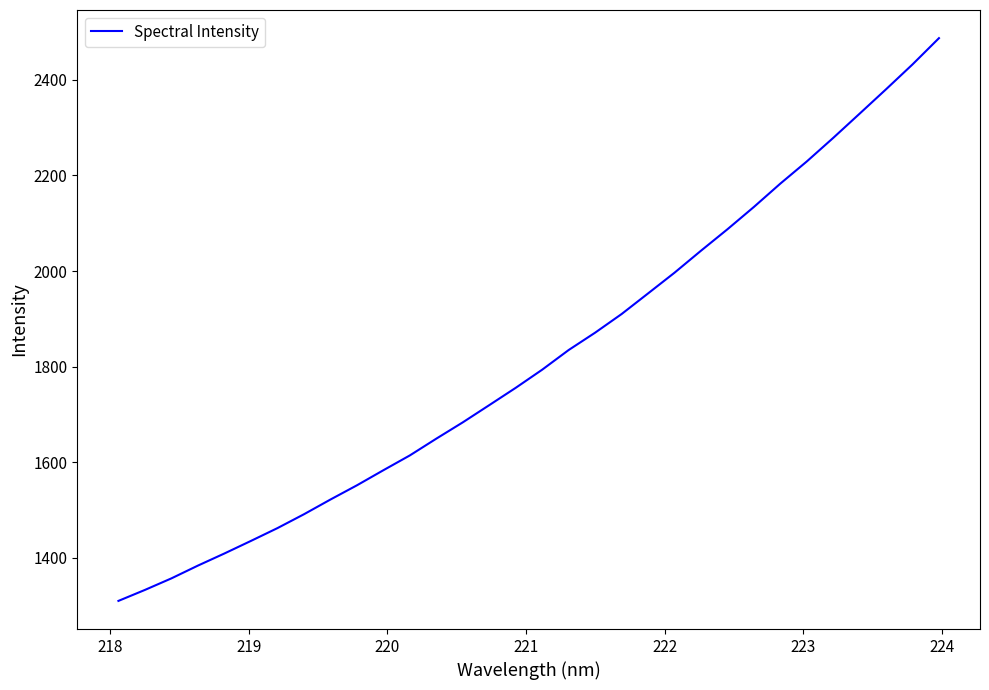

What is the greatest value displayed?

2487.4